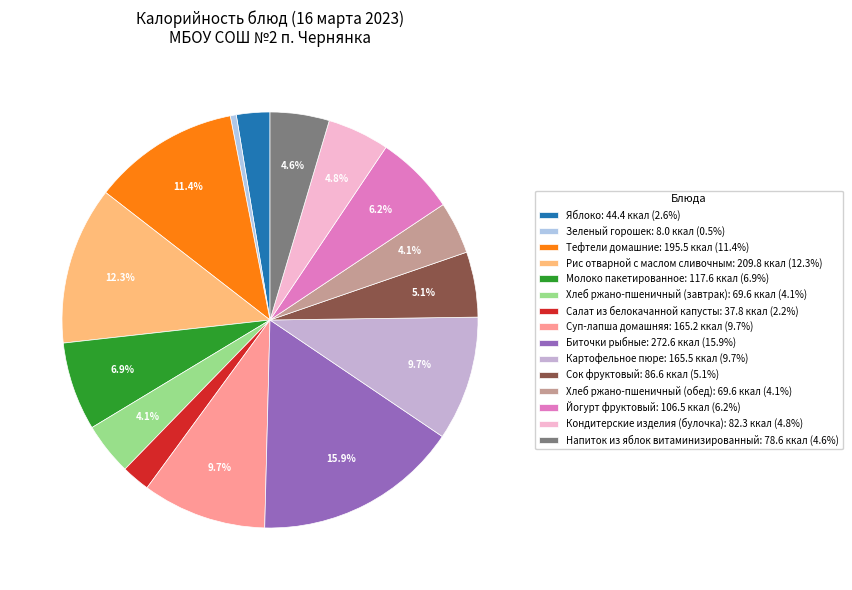

To the nearest percent, what percentage of the pie is Яблоко?

3%